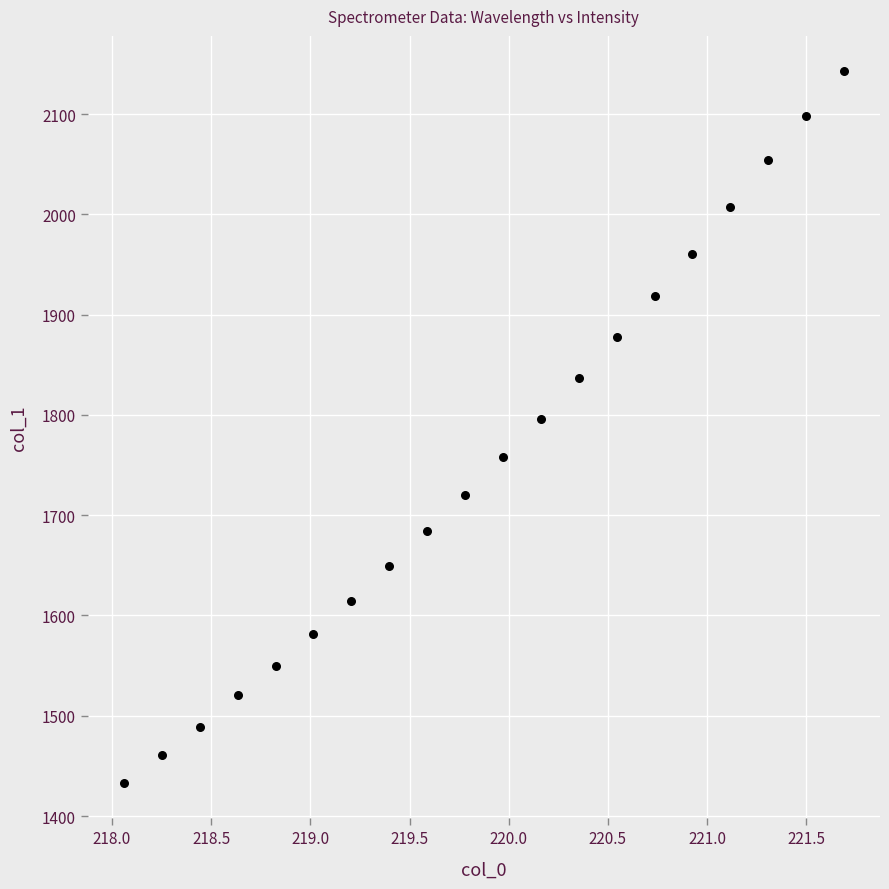

What is the range of X values (max minus min)?

3.6